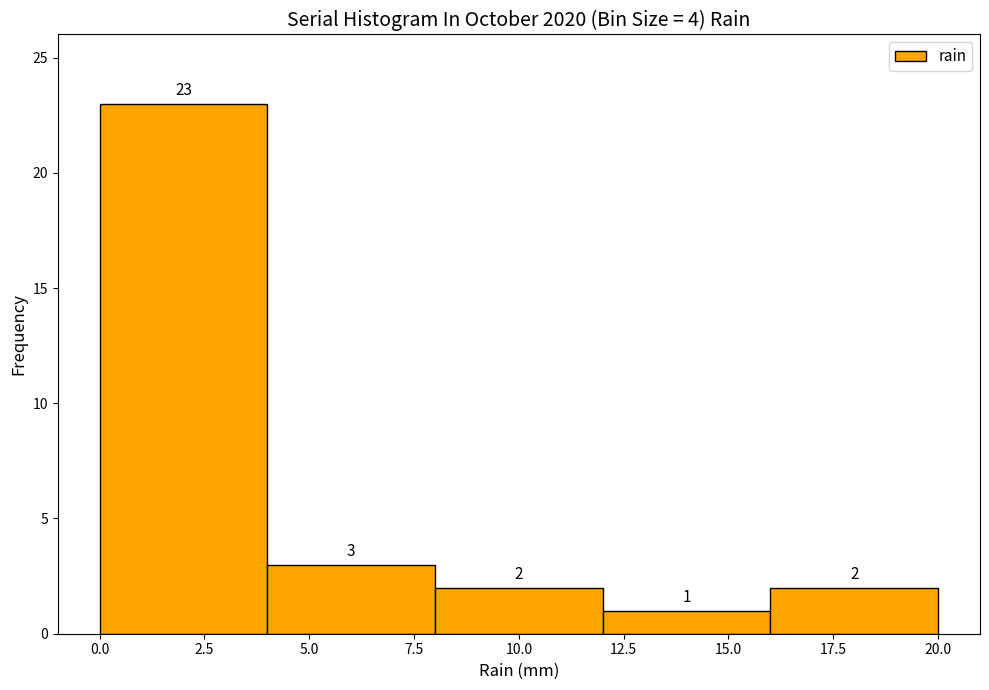

What is the height of the bar covering 4 to 8 on the x-axis?

3